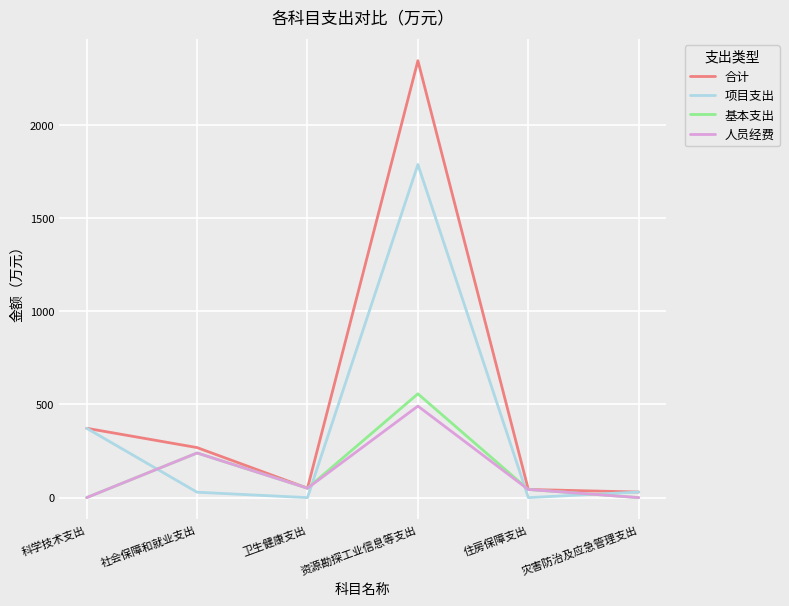

At which category does the chart reach its peak across all series?

资源勘探工业信息等支出